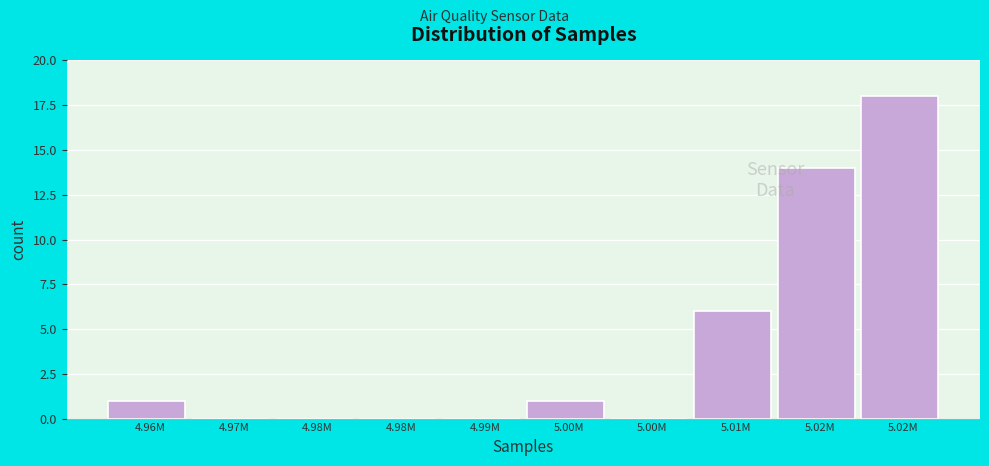

How many distinct data groups are displayed?

1